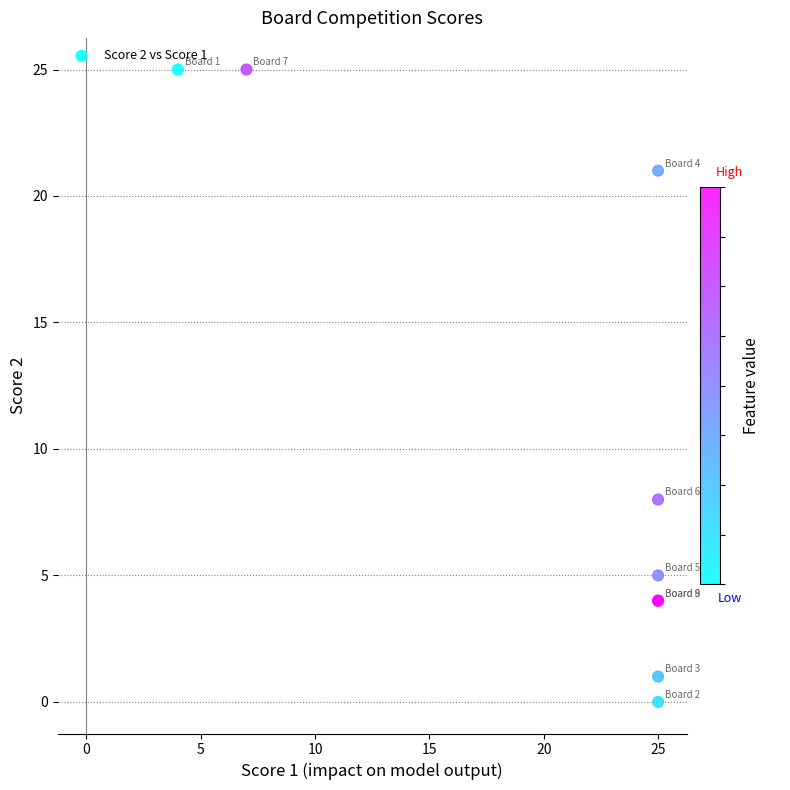

What Y value in the scatter plot is closest to 12?

8